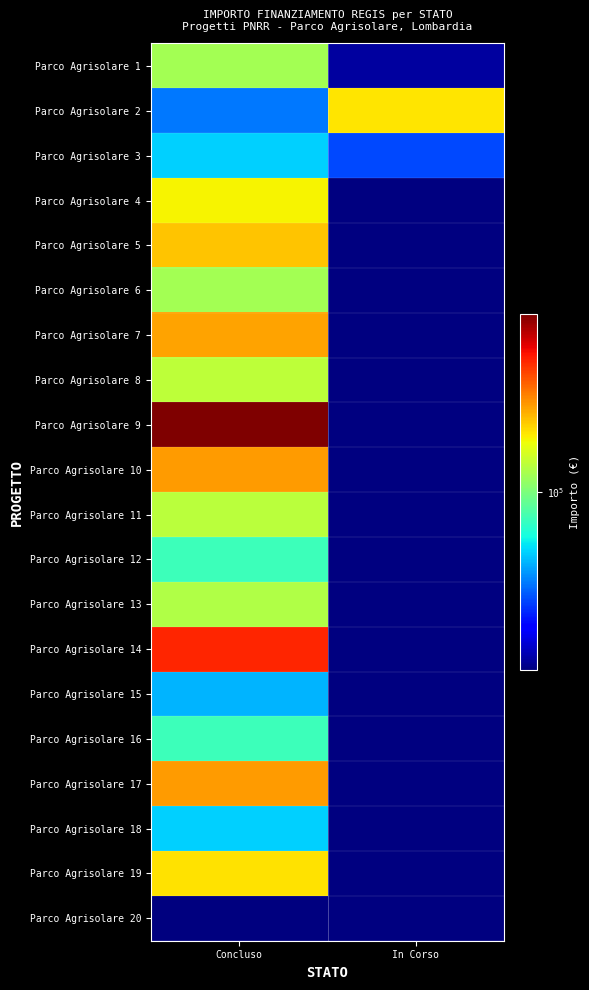

How many positive values does the Parco Agrisolare 15 series have?

1